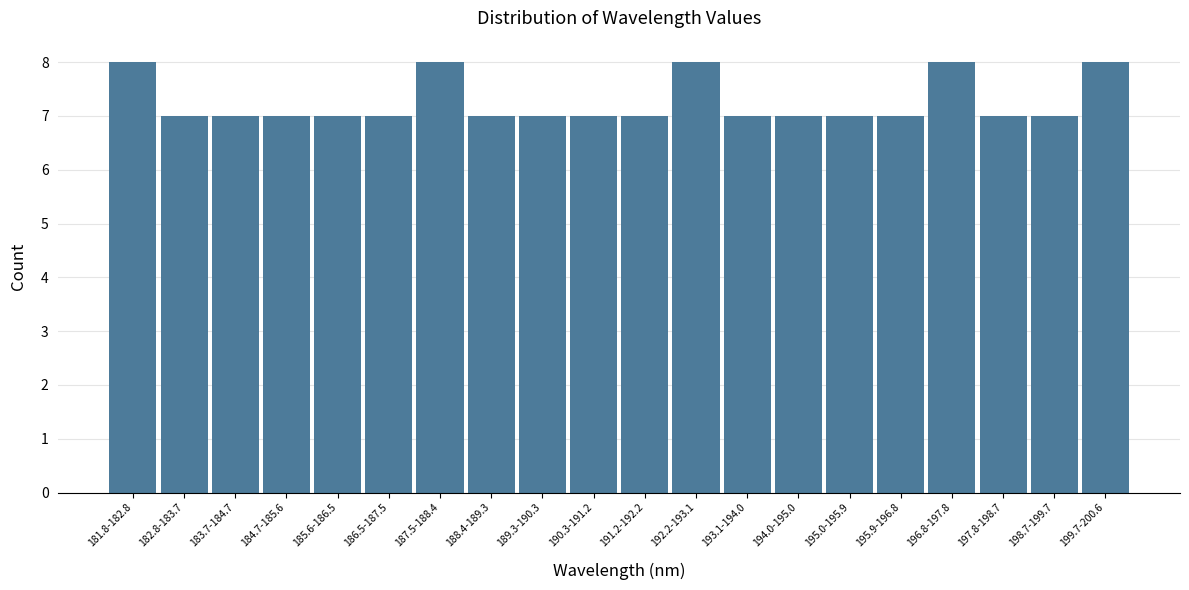

Reading left to right, extract all data points from this chart.

181.8-182.8=8	182.8-183.7=7	183.7-184.7=7	184.7-185.6=7	185.6-186.5=7	186.5-187.5=7	187.5-188.4=8	188.4-189.3=7	189.3-190.3=7	190.3-191.2=7	191.2-192.2=7	192.2-193.1=8	193.1-194.0=7	194.0-195.0=7	195.0-195.9=7	195.9-196.8=7	196.8-197.8=8	197.8-198.7=7	198.7-199.7=7	199.7-200.6=8